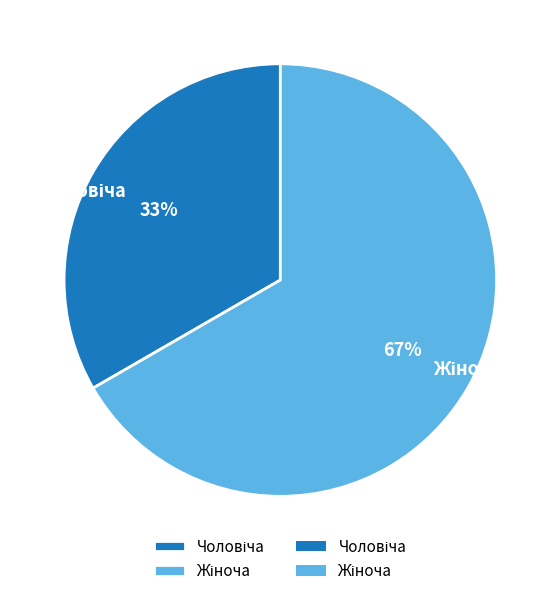

Count the number of slices in the pie.

2